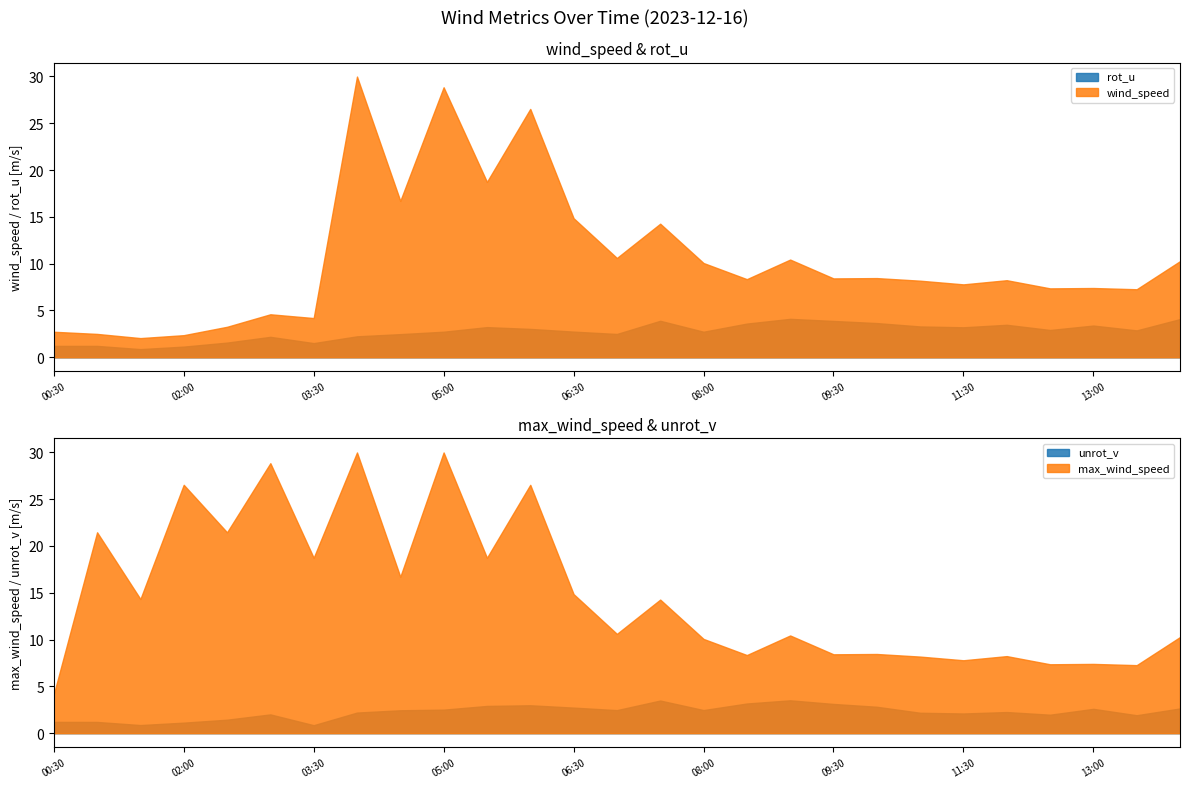

What is the sum of the wind_speed values at 11:30 and 12:30?

15.1